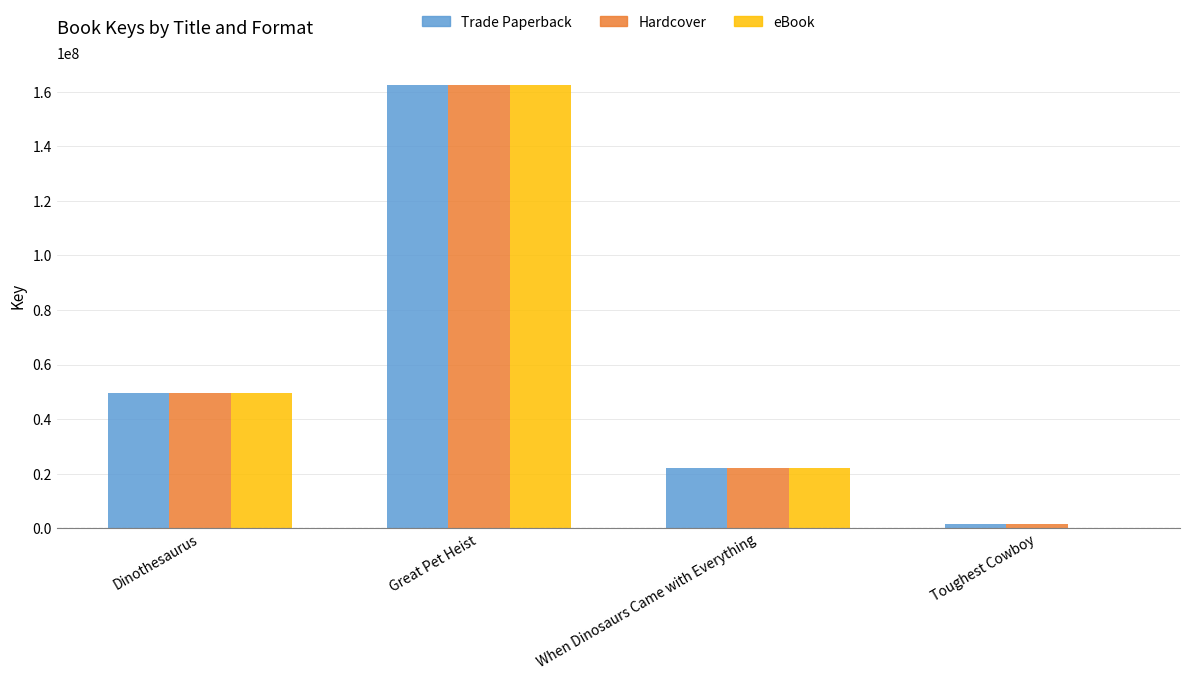

Which category has the highest value across all series?

Great Pet Heist